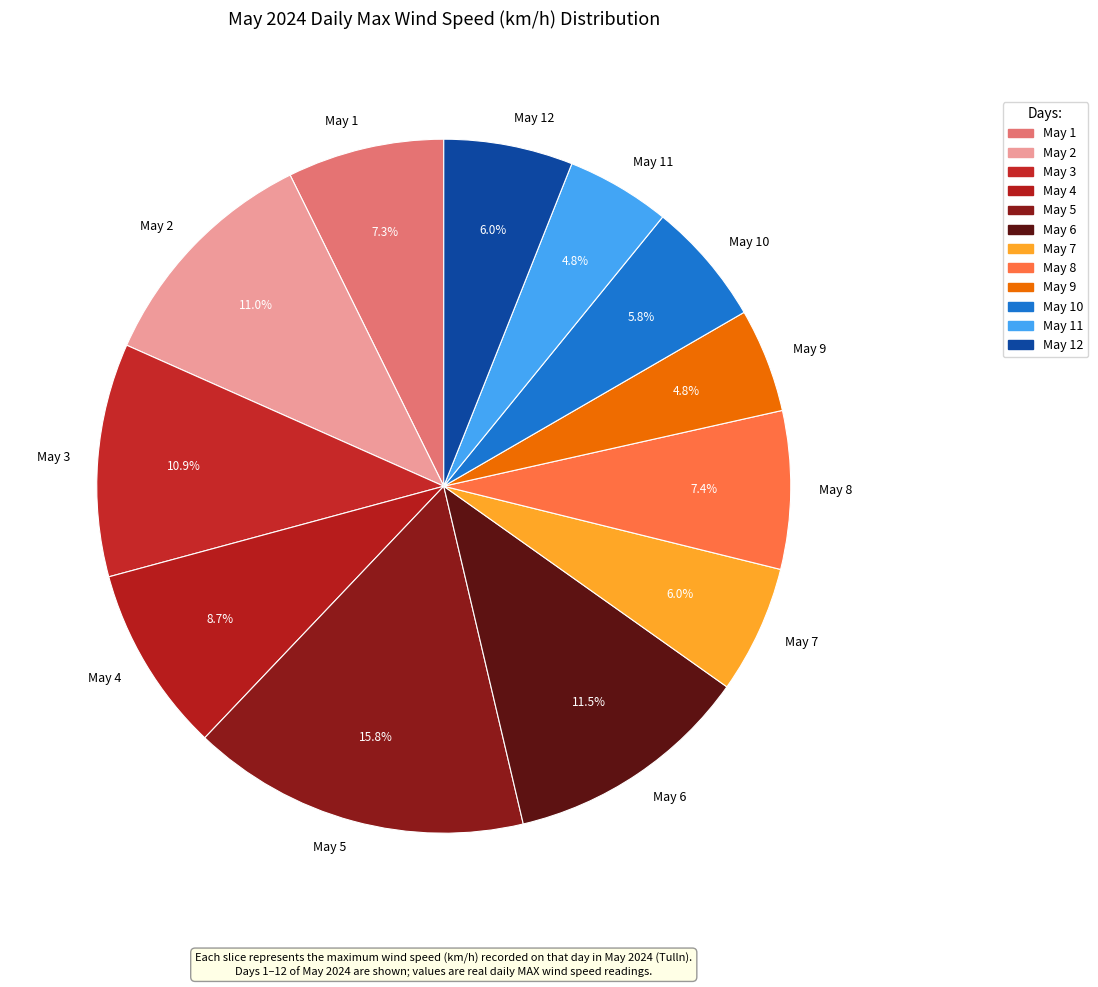

How many segments does this pie chart have?

12